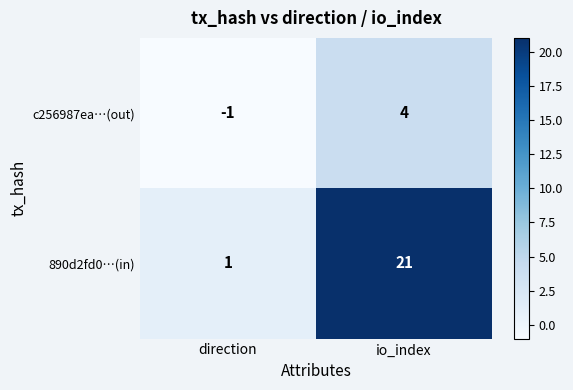

Count the number of categories in the chart.

2